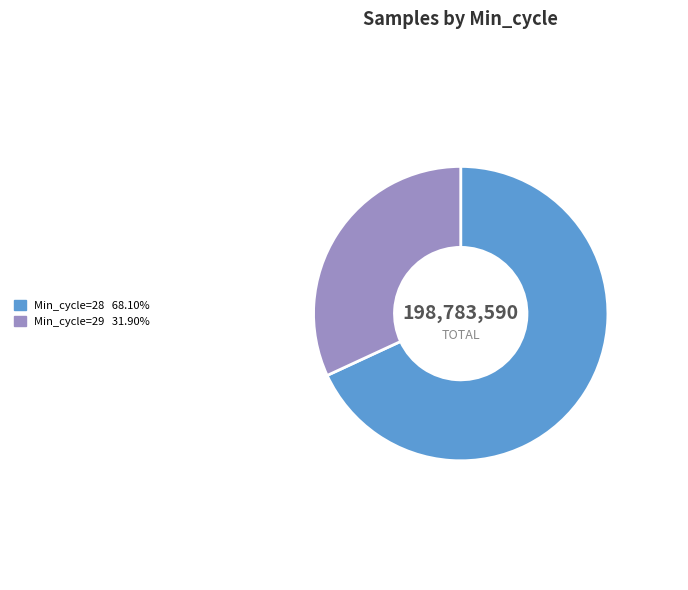

Is there a majority slice in this chart?

Yes